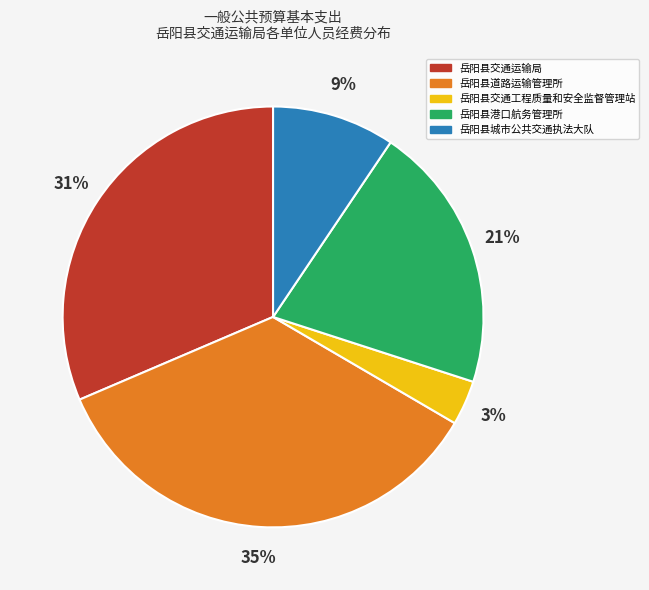

What is the largest slice in the pie chart?

岳阳县道路运输管理所